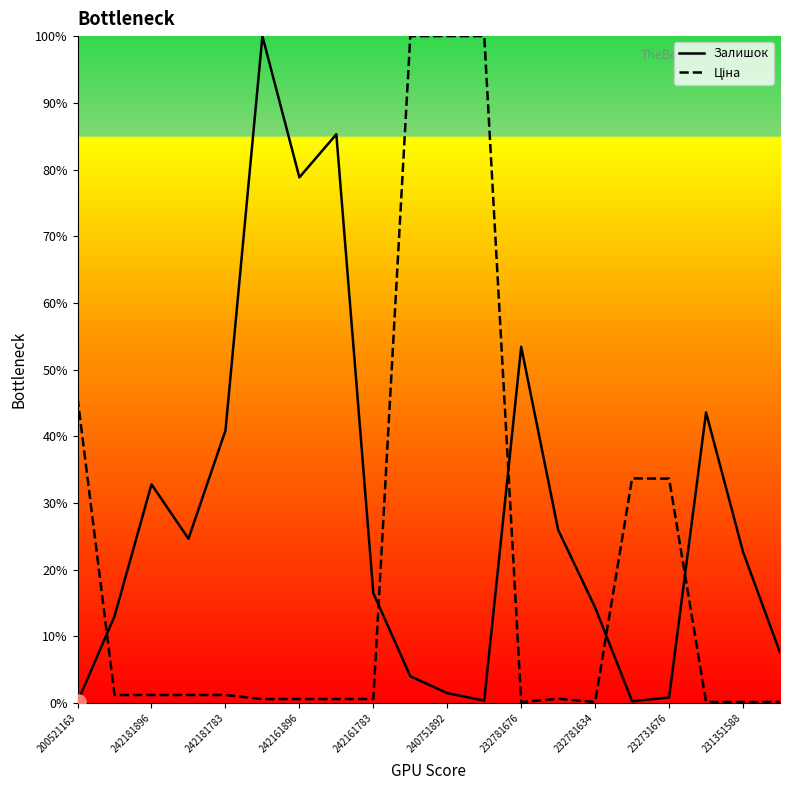

Which series reaches the maximum Y coordinate?

Залишок